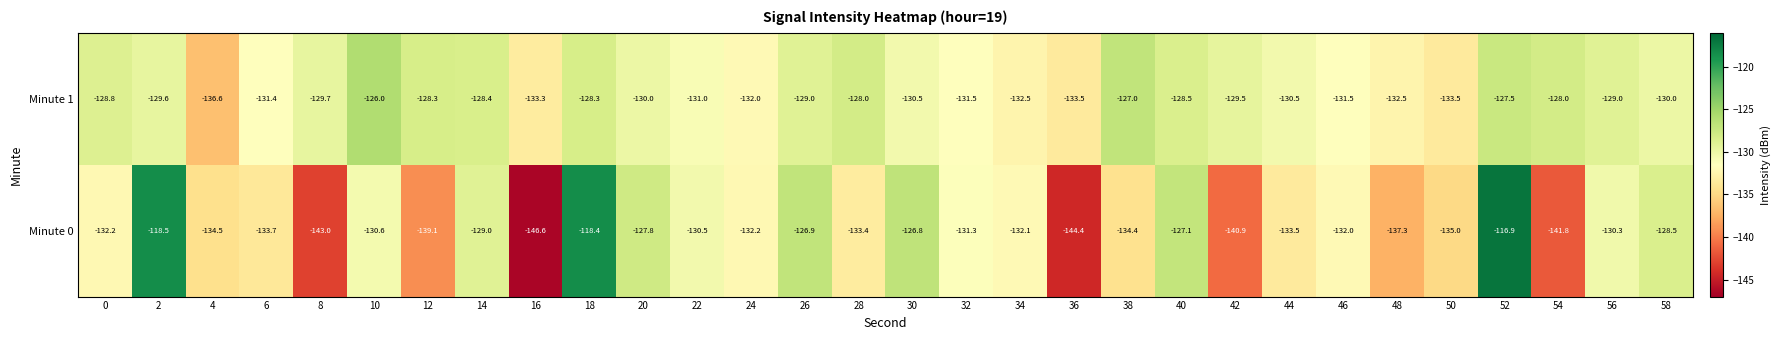

What is the total value across all series at 18?

-246.7